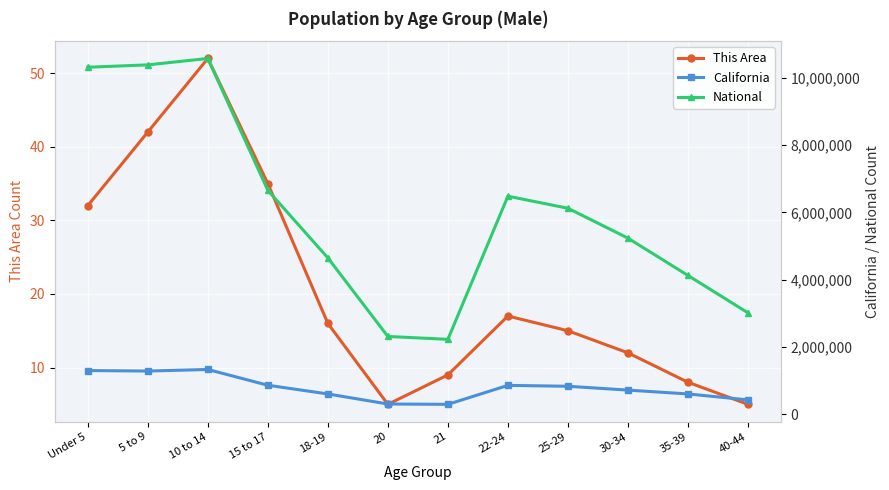

Which series changed the most between 21 and 40-44?

National